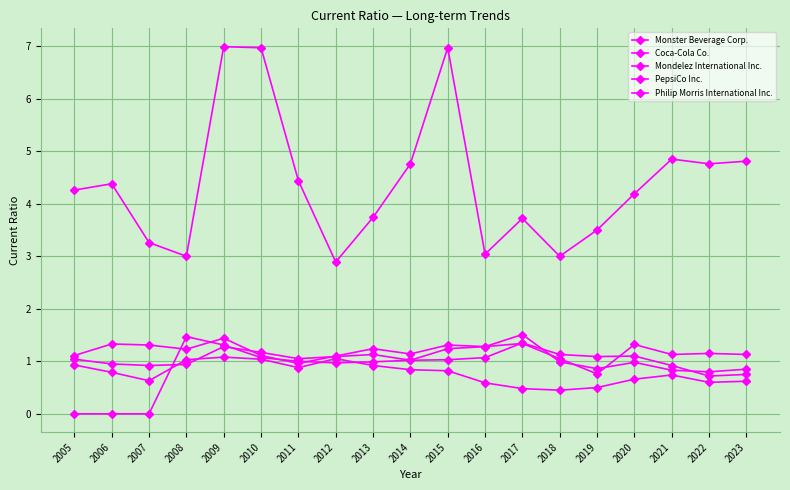

Reading left to right, extract all data points from this chart.

Monster Beverage Corp.: 4.3	4.4	3.3	3.0	7.0	7.0	4.4	2.9	3.7	4.8	7.0	3.0	3.7	3.0	3.5	4.2	4.8	4.8	4.8
Coca-Cola Co.: 1.0	0.9	0.9	0.9	1.3	1.2	1.1	1.1	1.1	1.0	1.2	1.3	1.3	1.1	0.8	1.3	1.1	1.1	1.1
Mondelez International Inc.: 0.9	0.8	0.6	1.0	1.1	1.0	0.9	1.1	0.9	0.8	0.8	0.6	0.5	0.5	0.5	0.7	0.7	0.6	0.6
PepsiCo Inc.: 1.1	1.3	1.3	1.2	1.4	1.1	1.0	1.1	1.2	1.1	1.3	1.3	1.5	1.0	0.9	1.0	0.8	0.8	0.8
Philip Morris International Inc.: 0.0	0.0	0.0	1.5	1.3	1.1	1.0	1.0	1.0	1.0	1.0	1.1	1.4	1.1	1.1	1.1	0.9	0.7	0.8